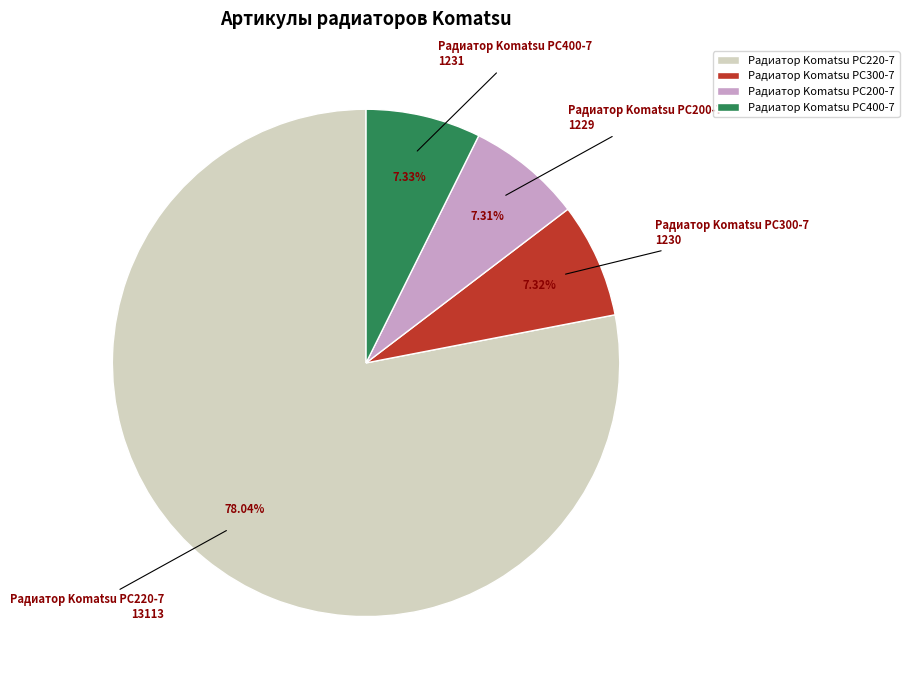

Which category has the biggest portion of the pie?

Радиатор Komatsu PC220-7